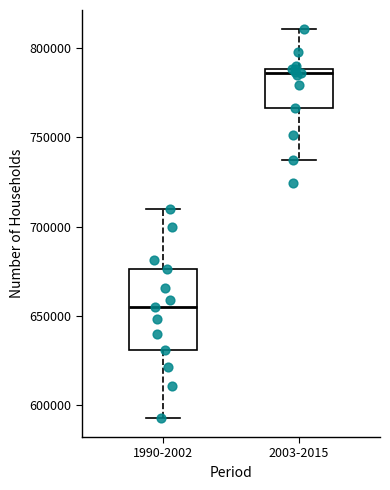

Reading left to right, read every box against the y-axis: the position of its median line, the range the box covers, and the ends of its whiskers. The values are not printed on the chart, so give them approximately, as read against the axis.

1990-2002: median 655000, box 630000 to 675000, whiskers 595000 to 710000
2003-2015: median 785000, box 765000 to 790000, whiskers 735000 to 810000